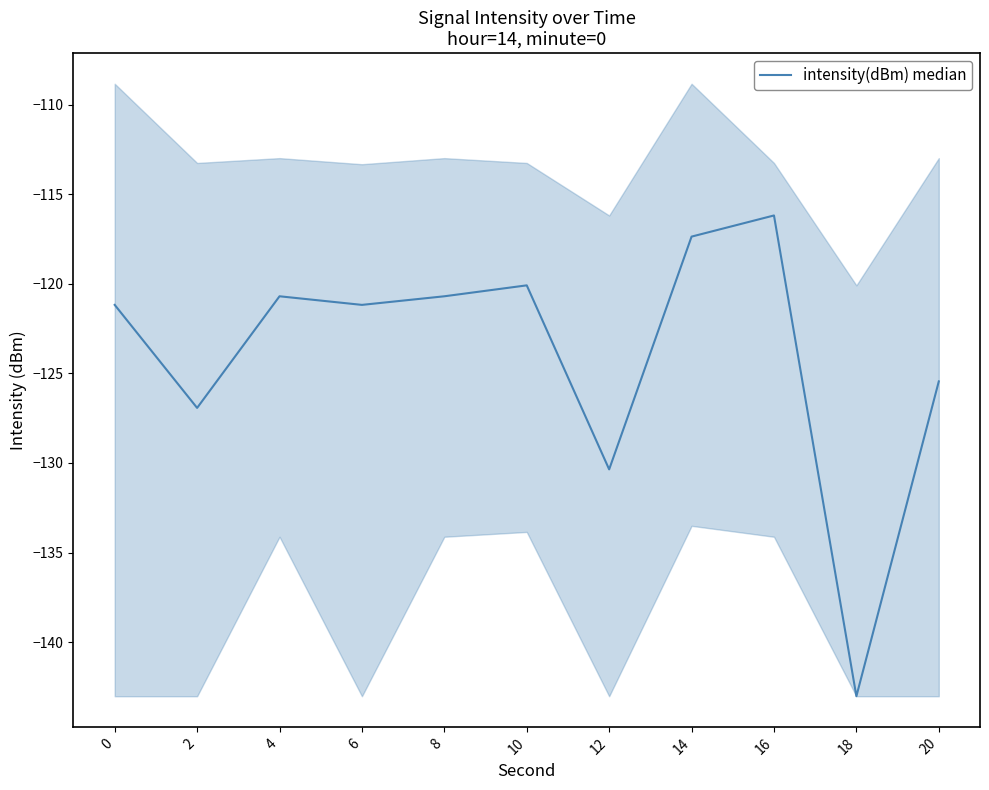

At which category does the data reach its first local peak?

4